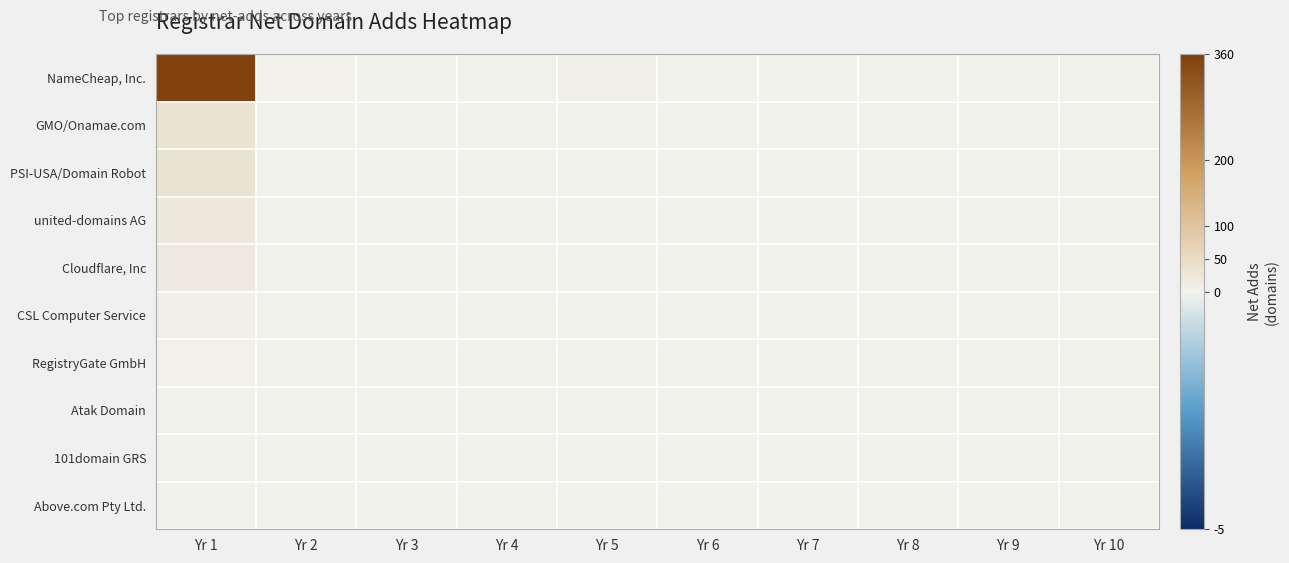

Between Yr 3 and Yr 8, which series saw the biggest shift?

NameCheap, Inc.